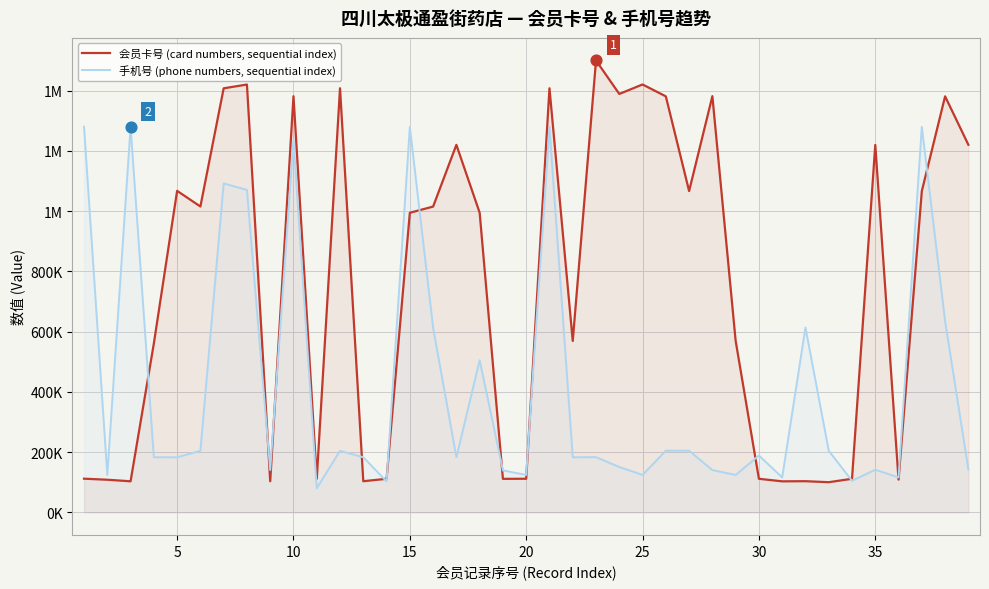

Which series reaches the minimum Y coordinate?

手机号 (phone numbers, sequential index)